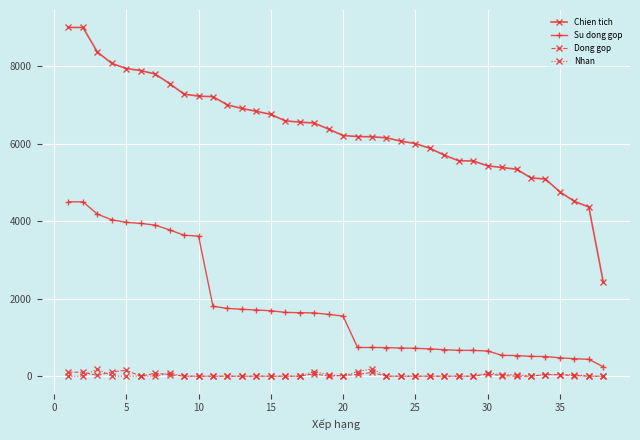

True or false: Chien tich and Dong gop cross at least once.

False